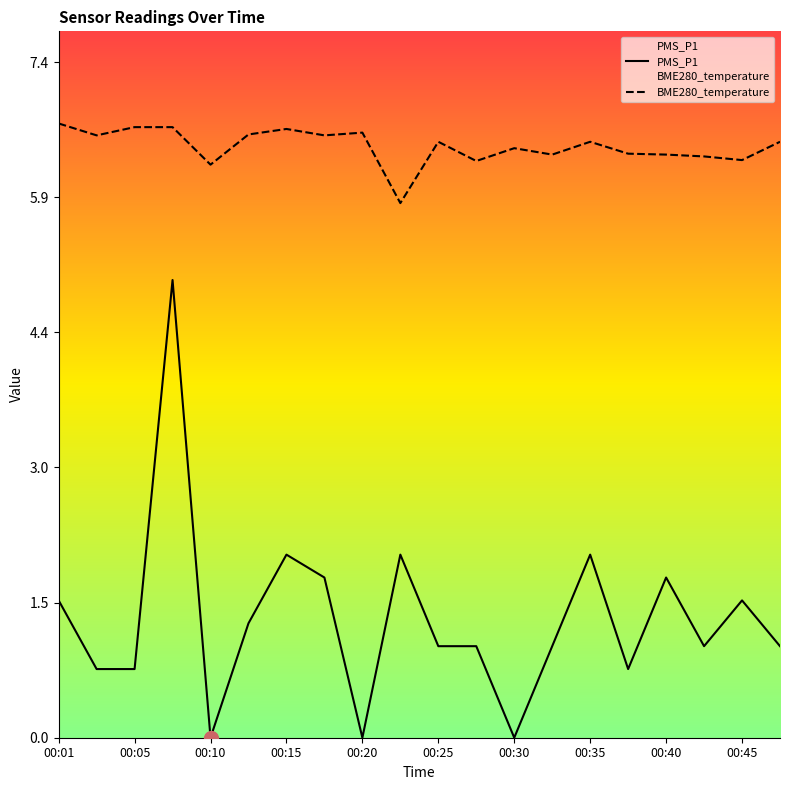

List the series in order of their overall mean, highest first.

BME280_temperature, PMS_P1